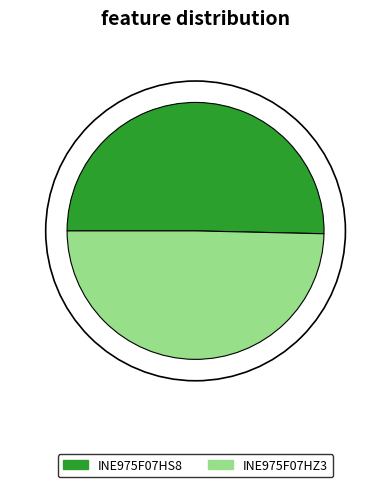

Combined, do INE975F07HZ3 and INE975F07HS8 account for over 50%?

Yes